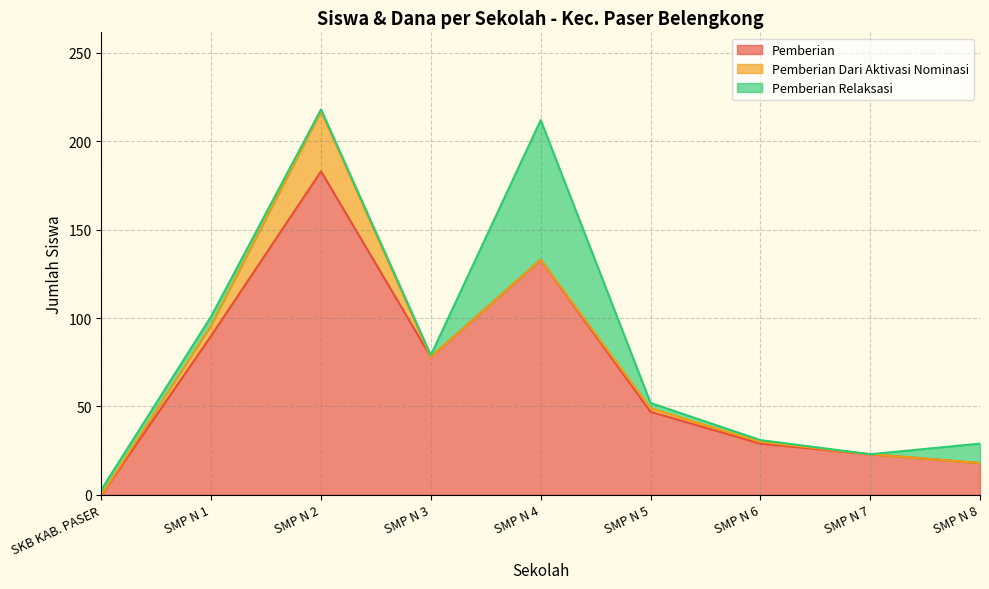

True or false: Dana Disalurkan and Dana Pemberian cross at least once.

False